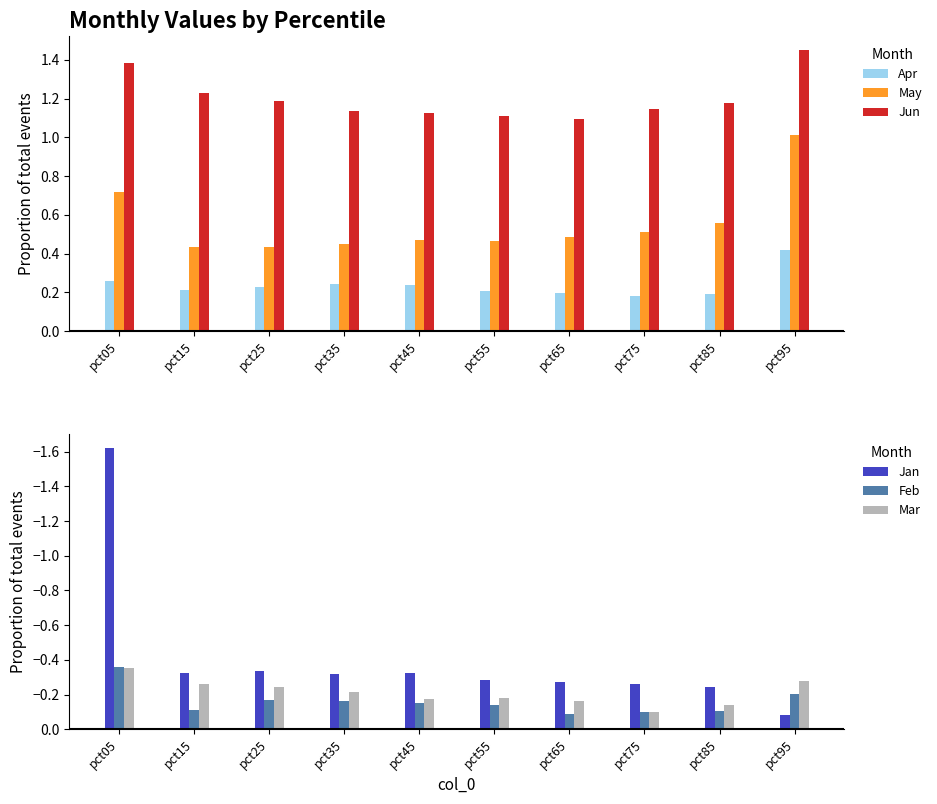

The value of Feb at pct05 is -0.4. True or false?

True